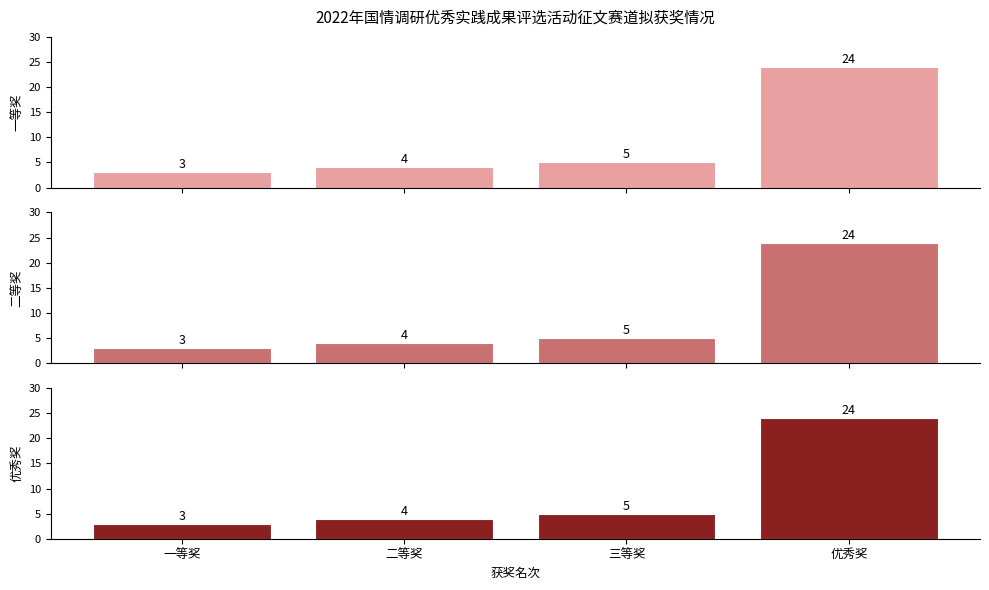

What position from the right is 二等奖?

3